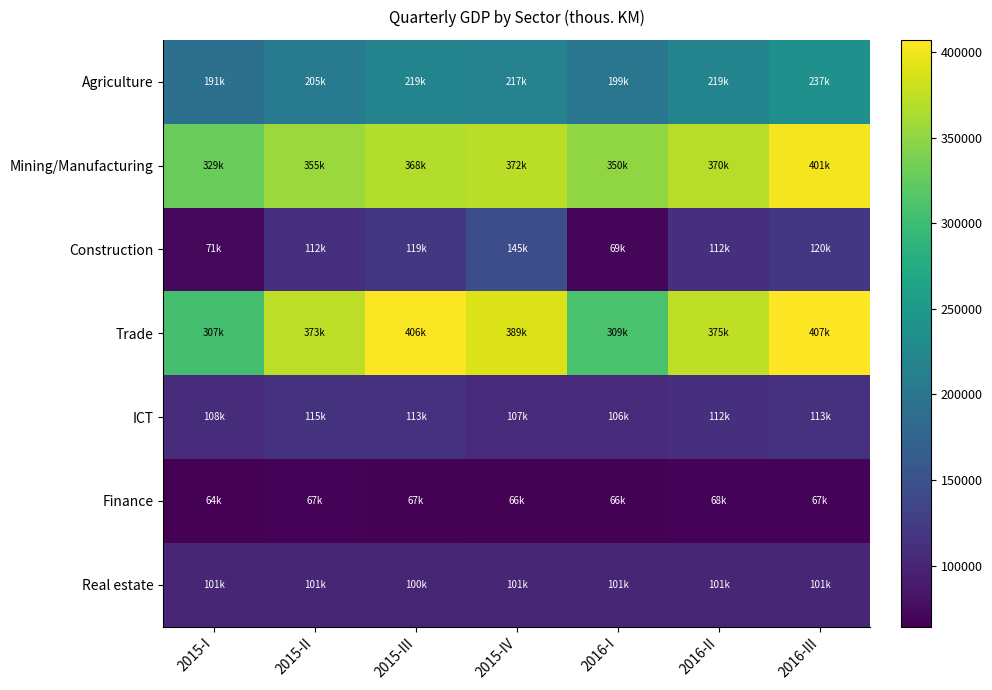

Rank the series by their maximum value, from highest to lowest.

Trade, Mining/Manufacturing, Agriculture, Construction, ICT, Real estate, Finance